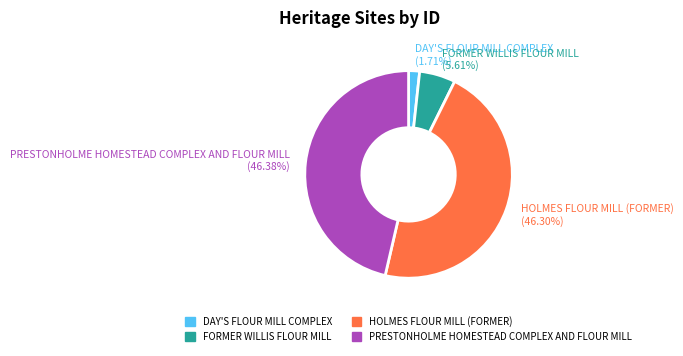

What is the ratio of the value at PRESTONHOLME HOMESTEAD COMPLEX AND FLOUR MILL (46.38%) to the value at HOLMES FLOUR MILL (FORMER) (46.30%)?

1.0